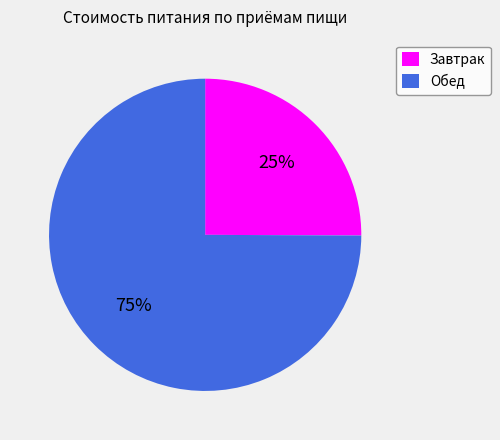

Which category accounts for the majority?

Обед